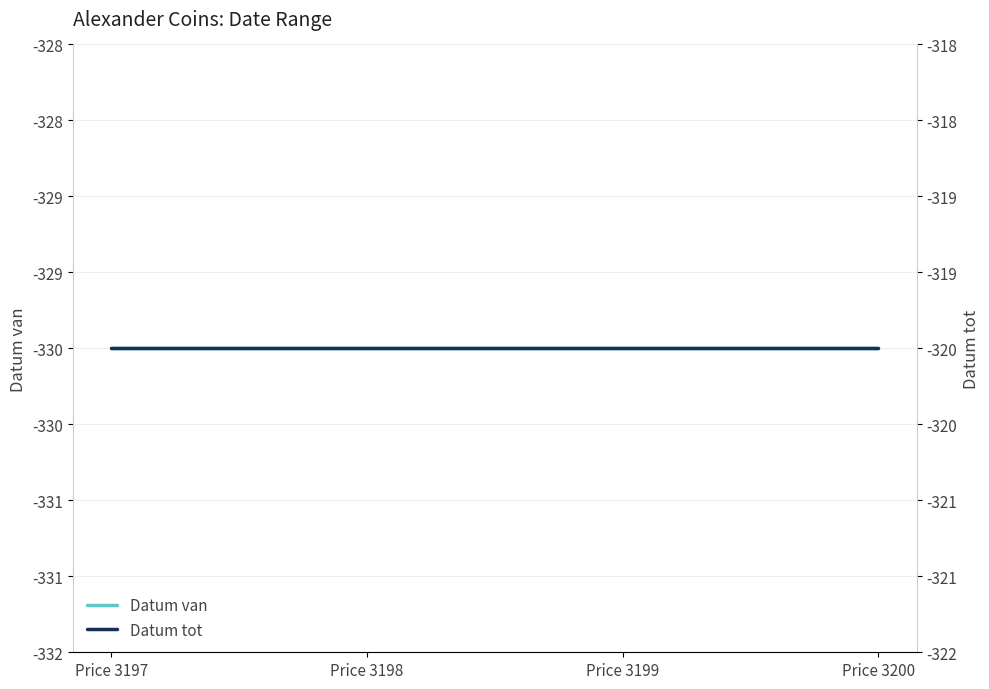

Reading left to right, transcribe all the data shown in this chart.

Datum van: -330	-330	-330	-330
Datum tot: -320	-320	-320	-320